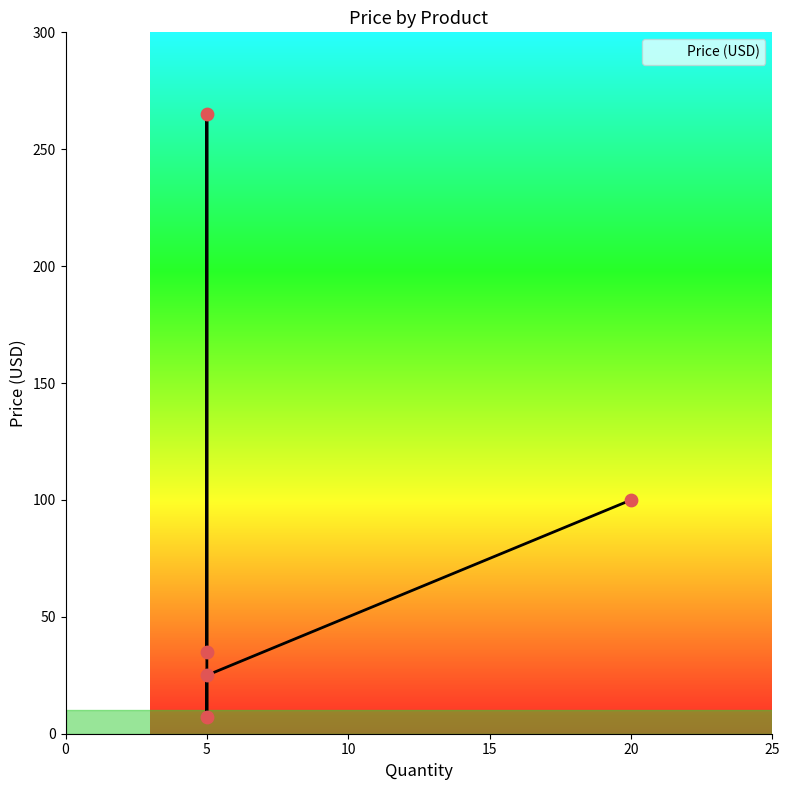

What is the change in value from Raspberry Pi 3 B+ to pi-topSPEAKER?

-10.0